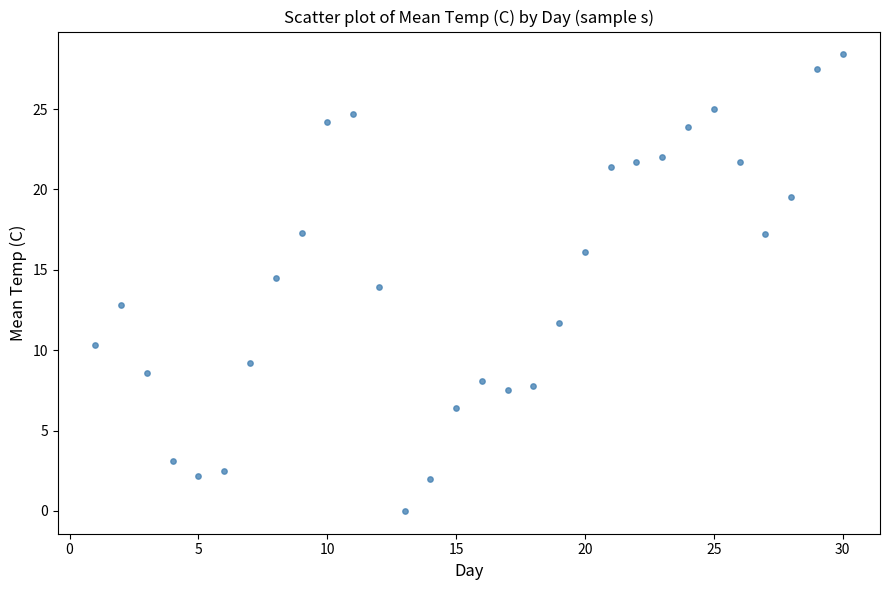

What is the range of X values (max minus min)?

29.0